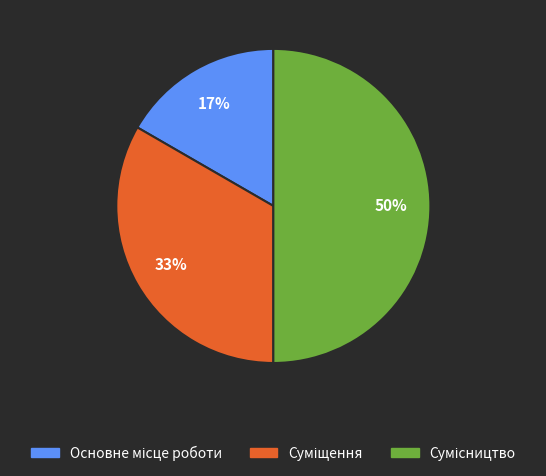

To the nearest percent, what is the average slice percentage?

33%